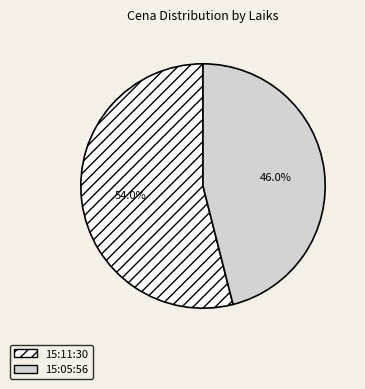

Between 15:05:56 and 15:11:30, which is larger?

15:11:30